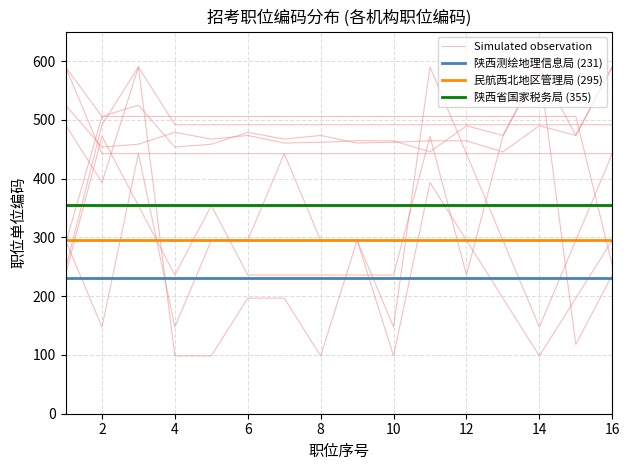

True or false: 民航西北地区管理局 (295) and 陕西测绘地理信息局 (231) cross at least once.

False